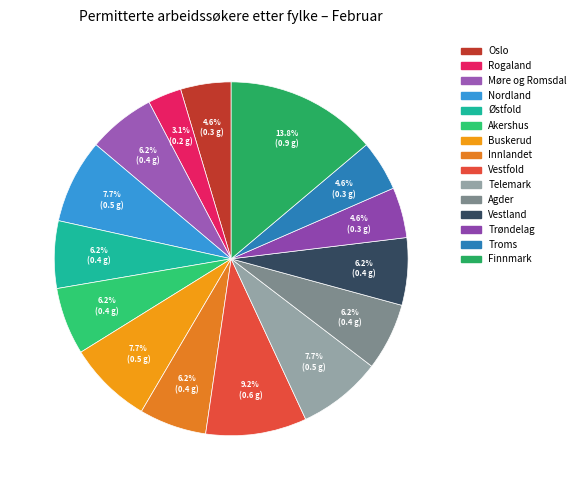

To the nearest percent, what is the average slice percentage?

7%